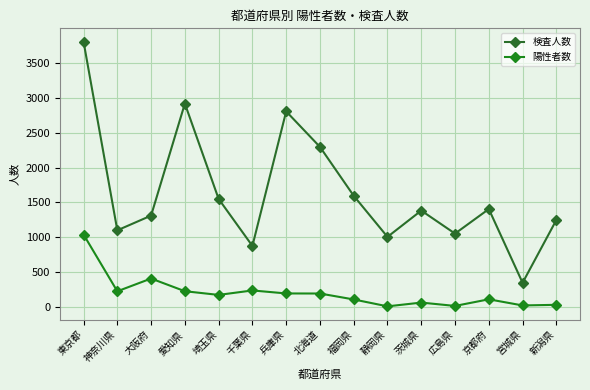

What is the lowest value of the 陽性者数 series?

10